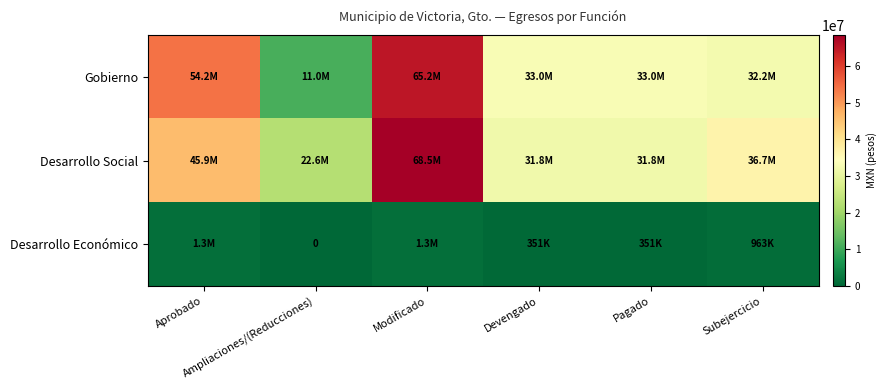

Where does the Desarrollo Económico series first go above 963215?

Aprobado